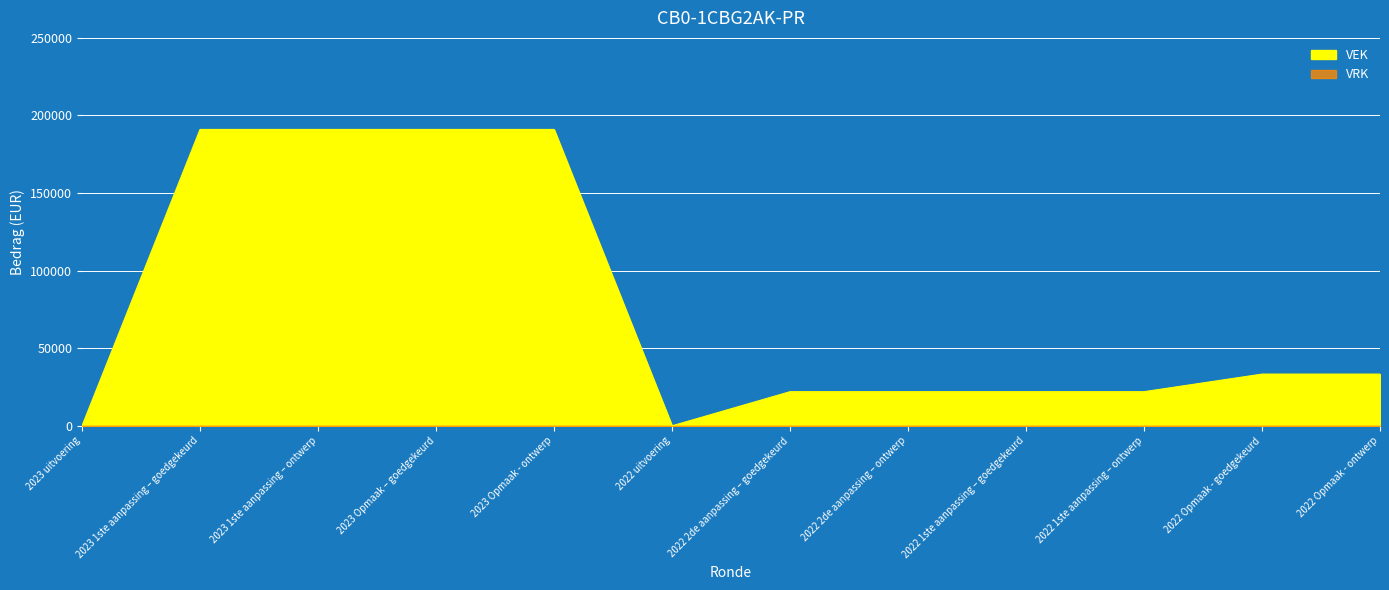

At which label does the data first exceed 33333?

2023 1ste aanpassing – goedgekeurd